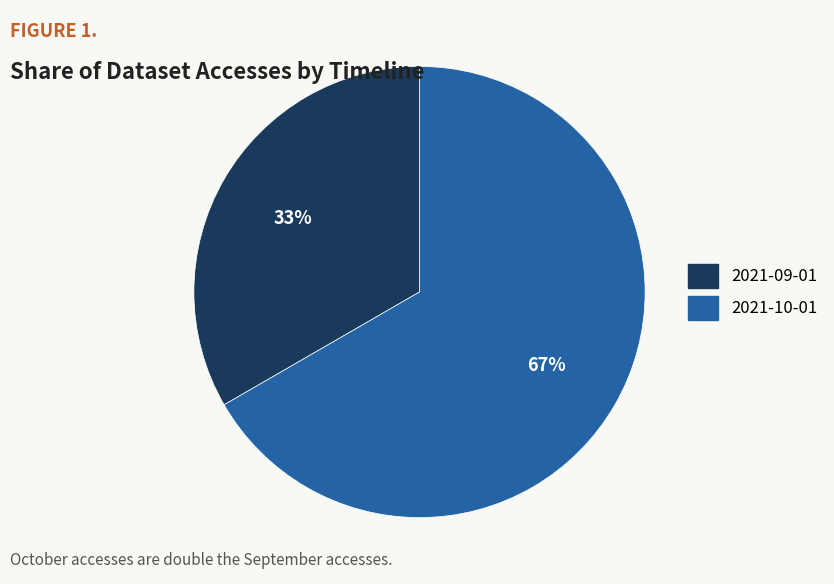

Is it true that 2021-10-01 is 78% of the pie?

False